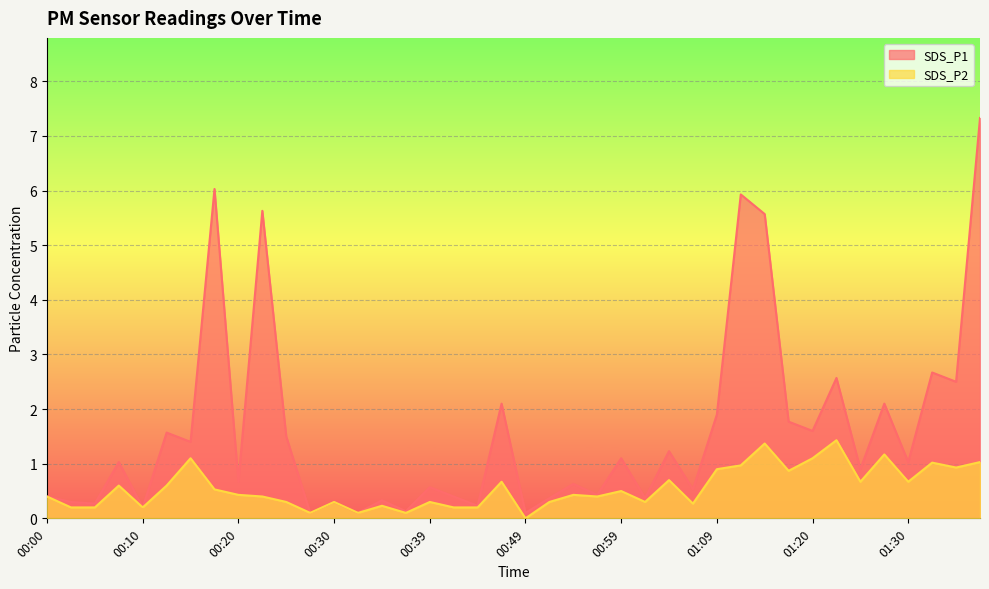

Which series has the widest spread of values?

SDS_P1